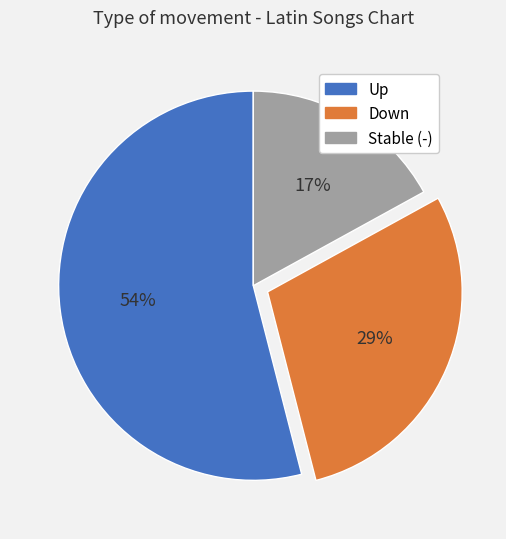

Does any single category account for the majority?

Yes